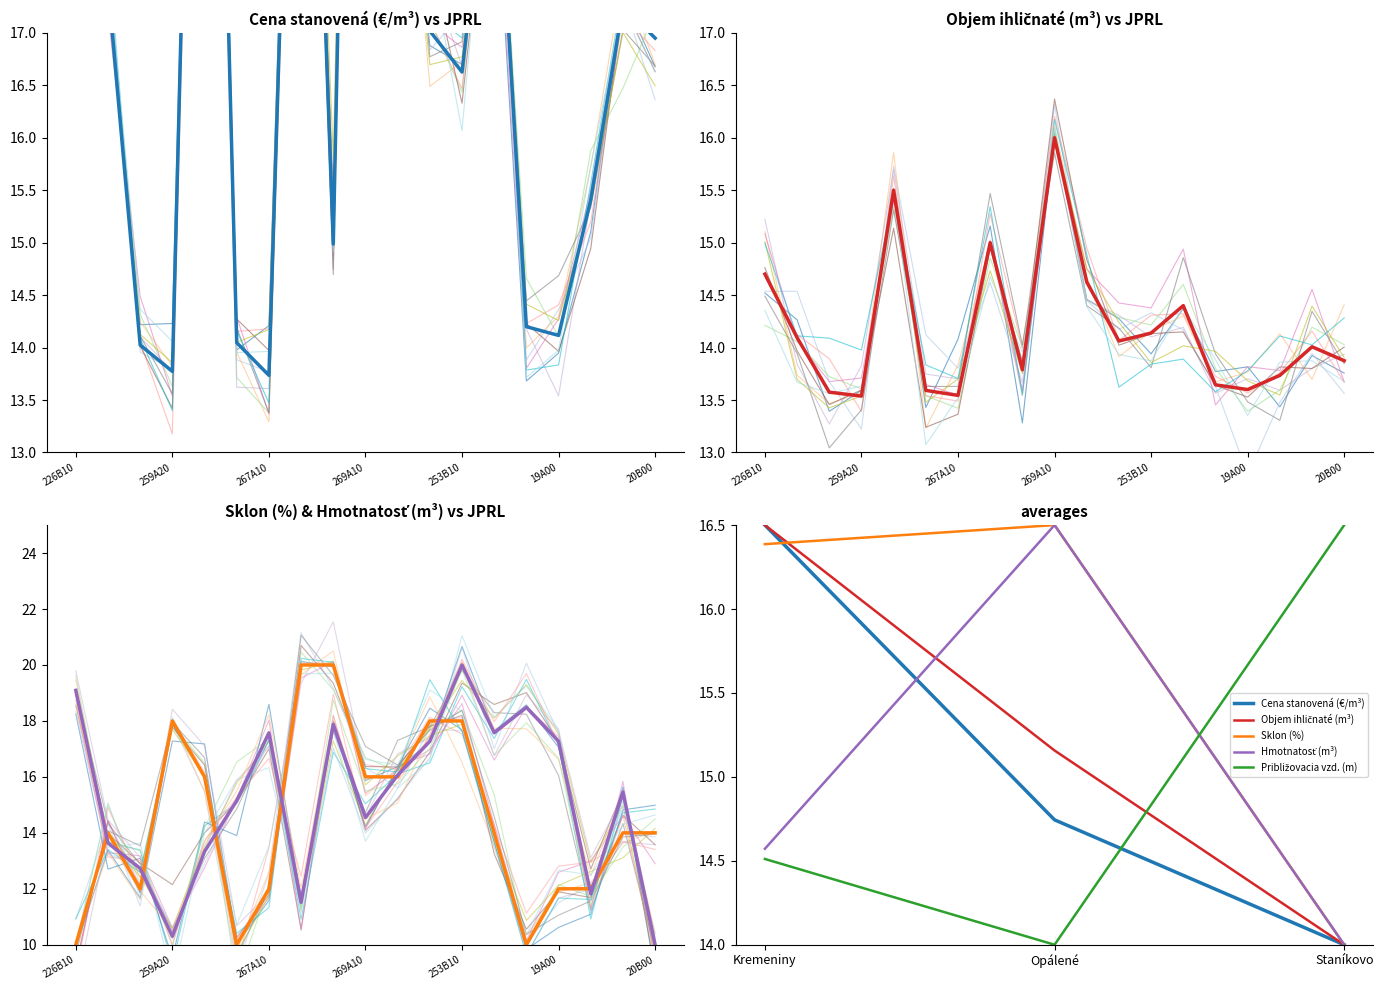

Does the chart display data point markers on the line(s)?

No